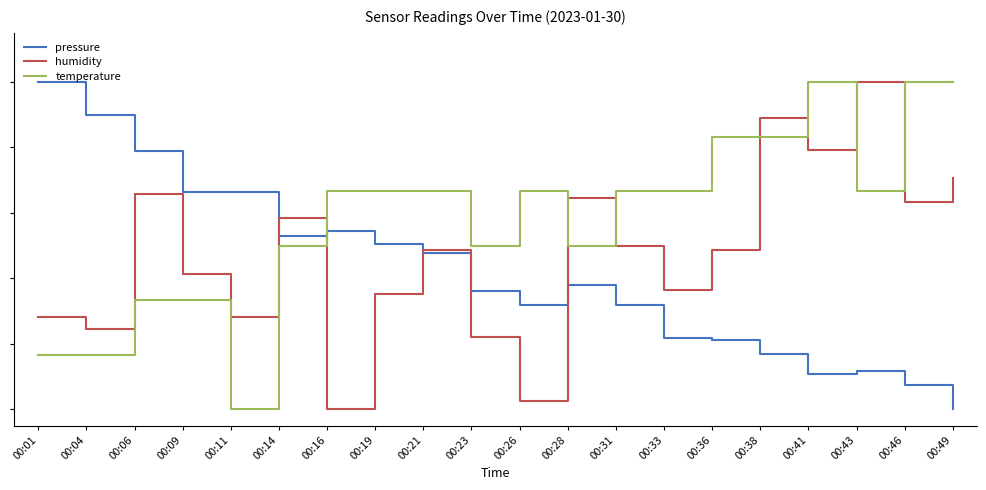

Rank the series at 00:33 from highest to lowest value.

temperature, humidity, pressure